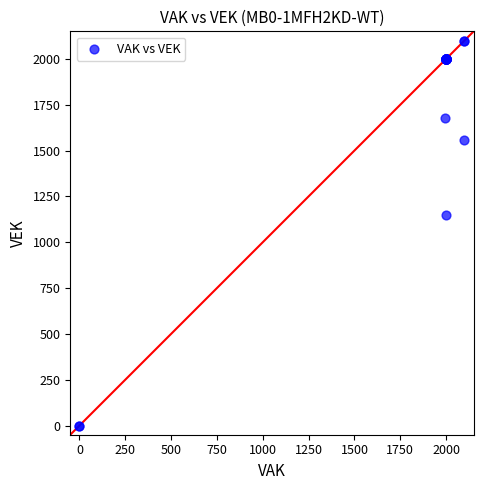

What Y value in the scatter plot is closest to 1050?

1151